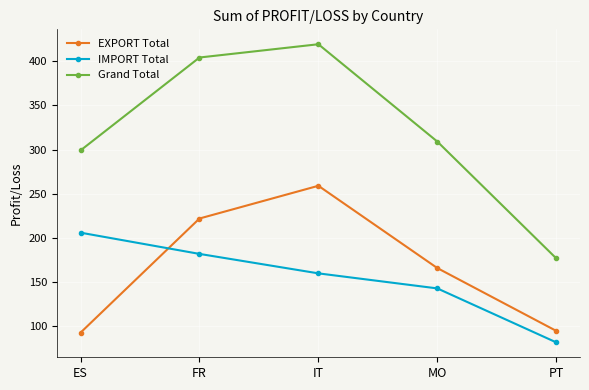

What is the average value of the IMPORT Total series?

155